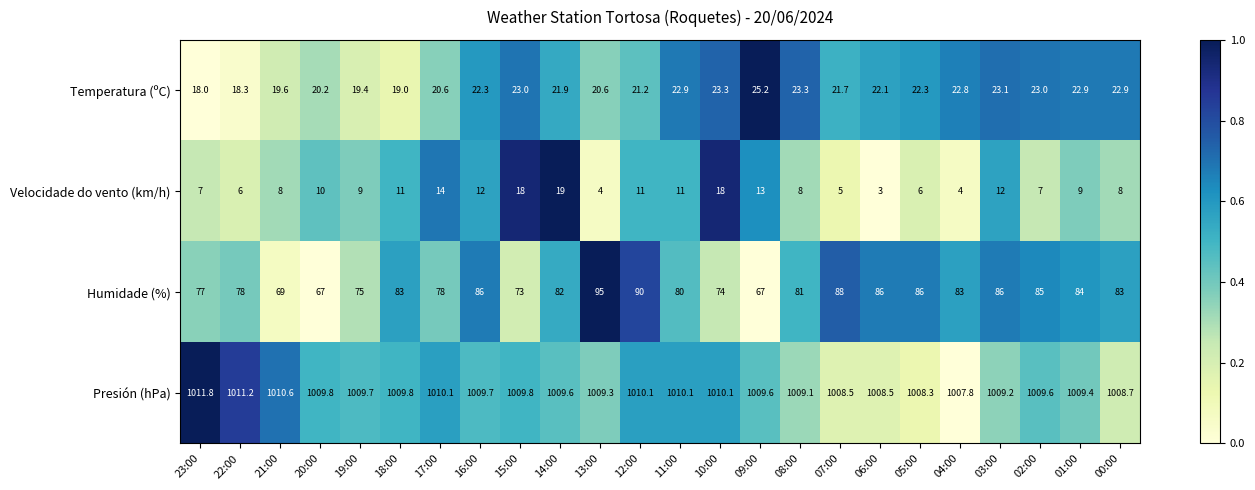

What is the difference between the Velocidade do vento (km/h) values at 07:00 and 13:00?

1.0